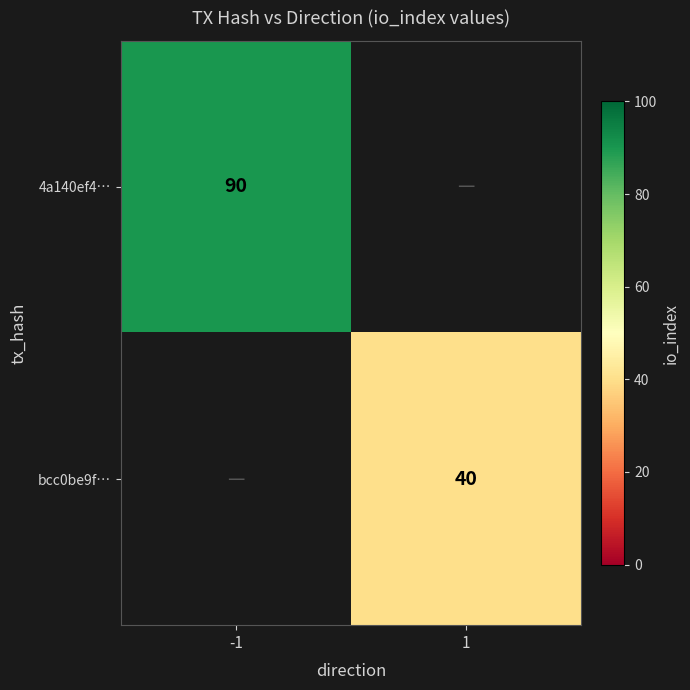

What is the maximum value shown in the chart?

90